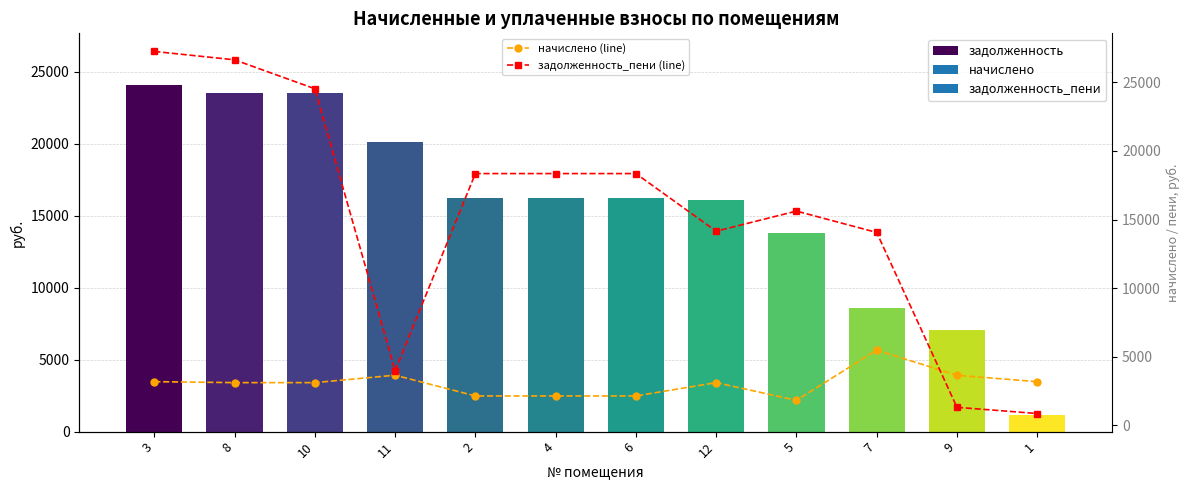

Is the value of задолженность at 6 greater than the value of начислено (line) at 2?

Yes